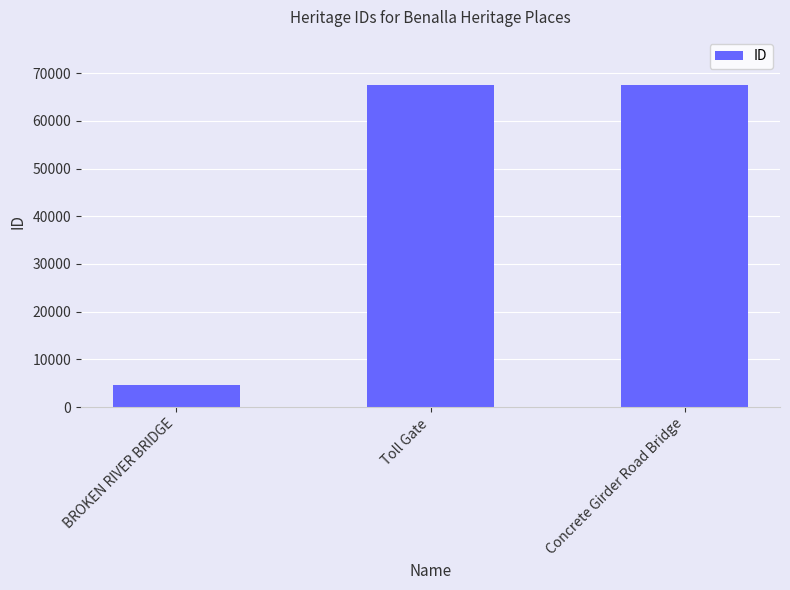

What is the difference between the values at Concrete Girder Road Bridge and BROKEN RIVER BRIDGE?

62883